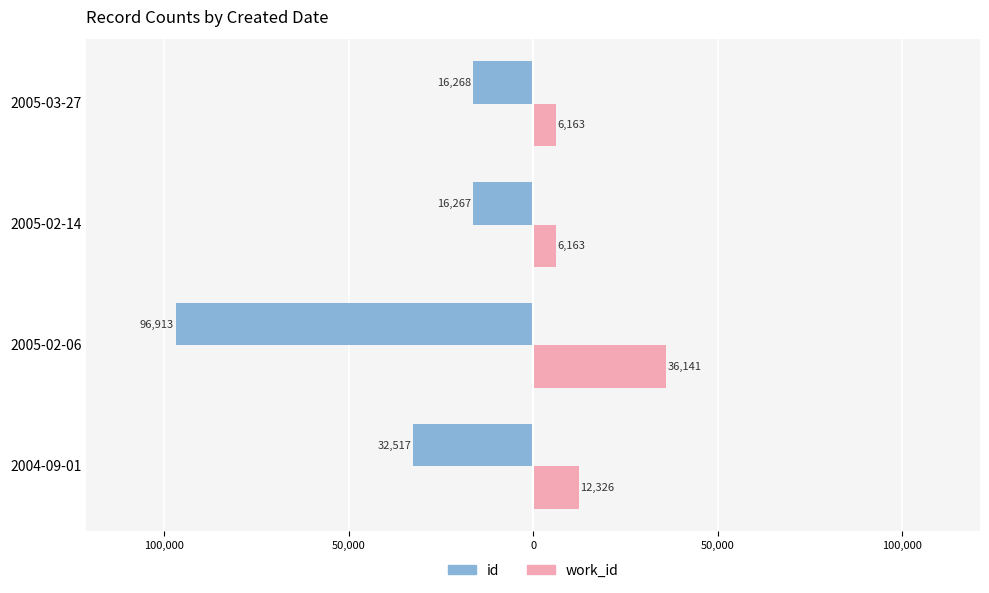

What are all the series names shown in the legend?

id, work_id